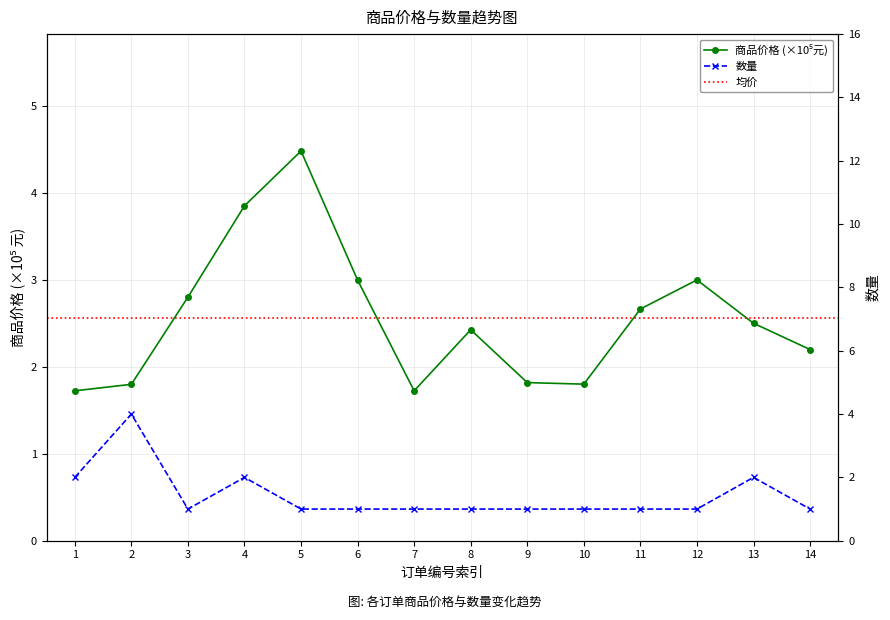

Rank the series by their average value, from highest to lowest.

商品价格, 数量